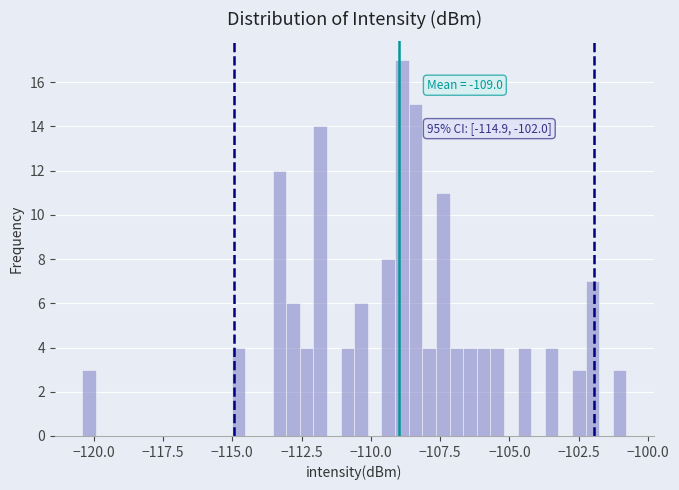

Read against the x-axis, roughly where is the centre of the tallest bar?

-109.0